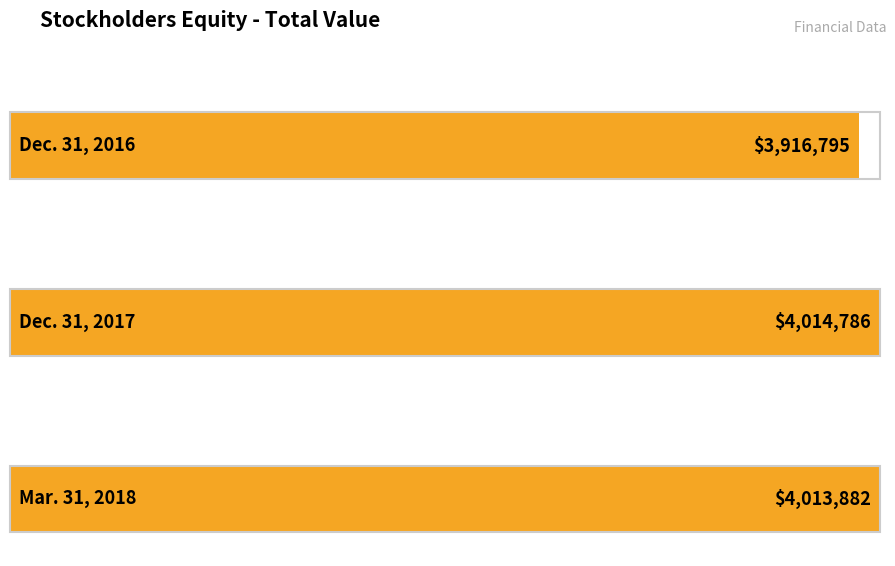

What is the maximum value shown in the chart?

4014786